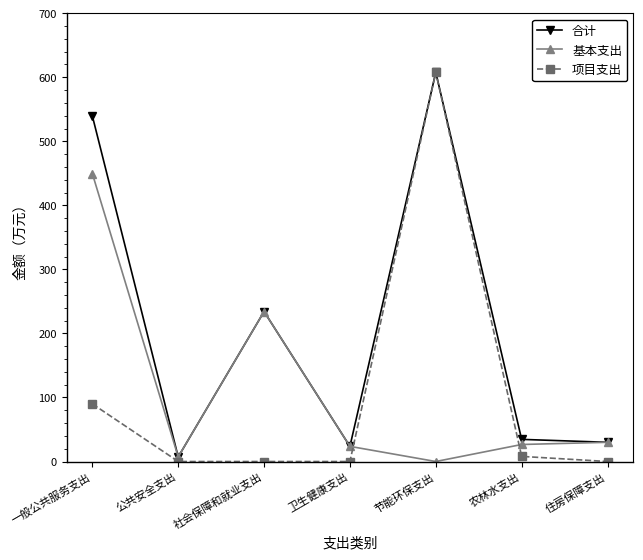

Which series ends up on top after the final intersection of 项目支出 and 基本支出?

基本支出